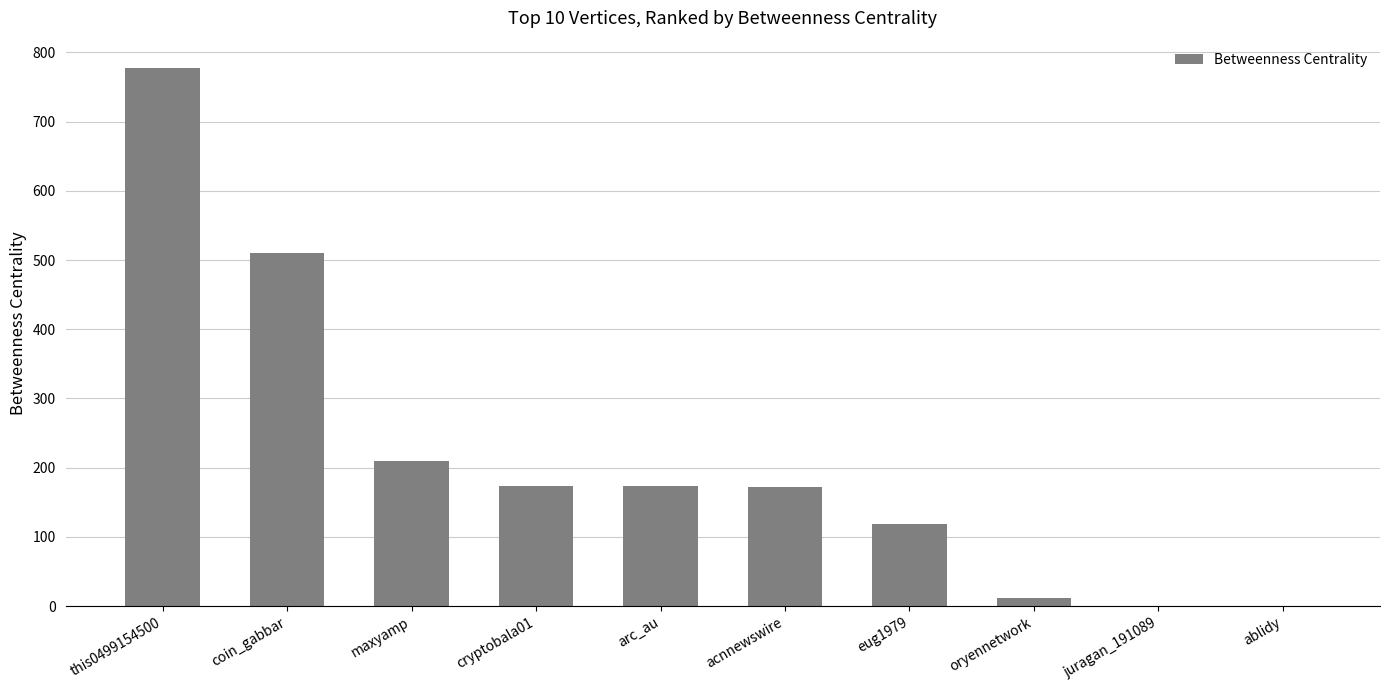

Which category has the highest value across all series?

this0499154500